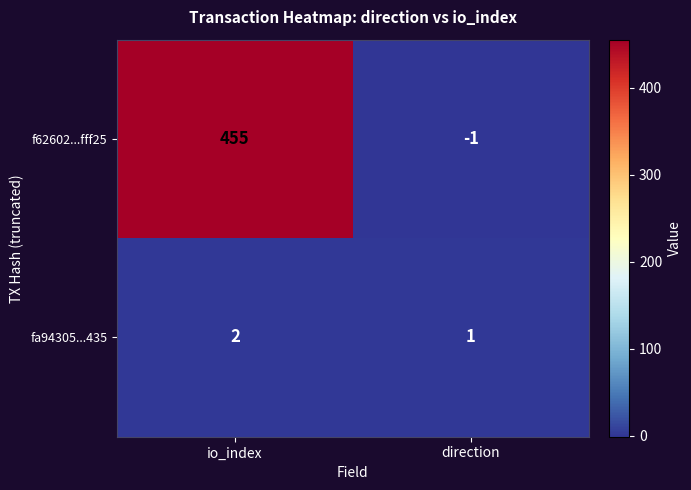

True or false: fa94305...435 has a value of 1 at direction.

True